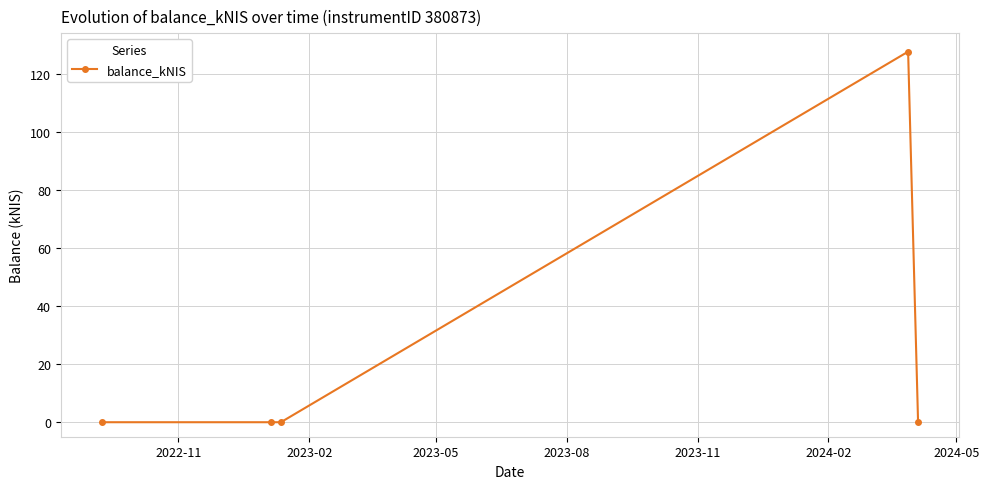

What is the sum of all values?

127.8